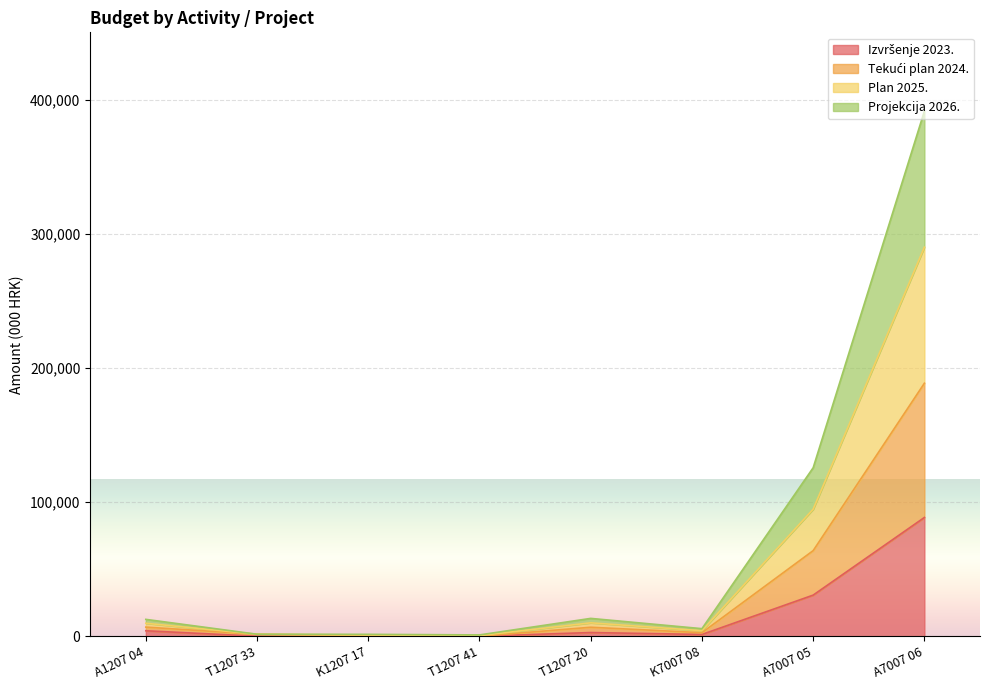

How many values in Projekcija 2026. are above zero?

7